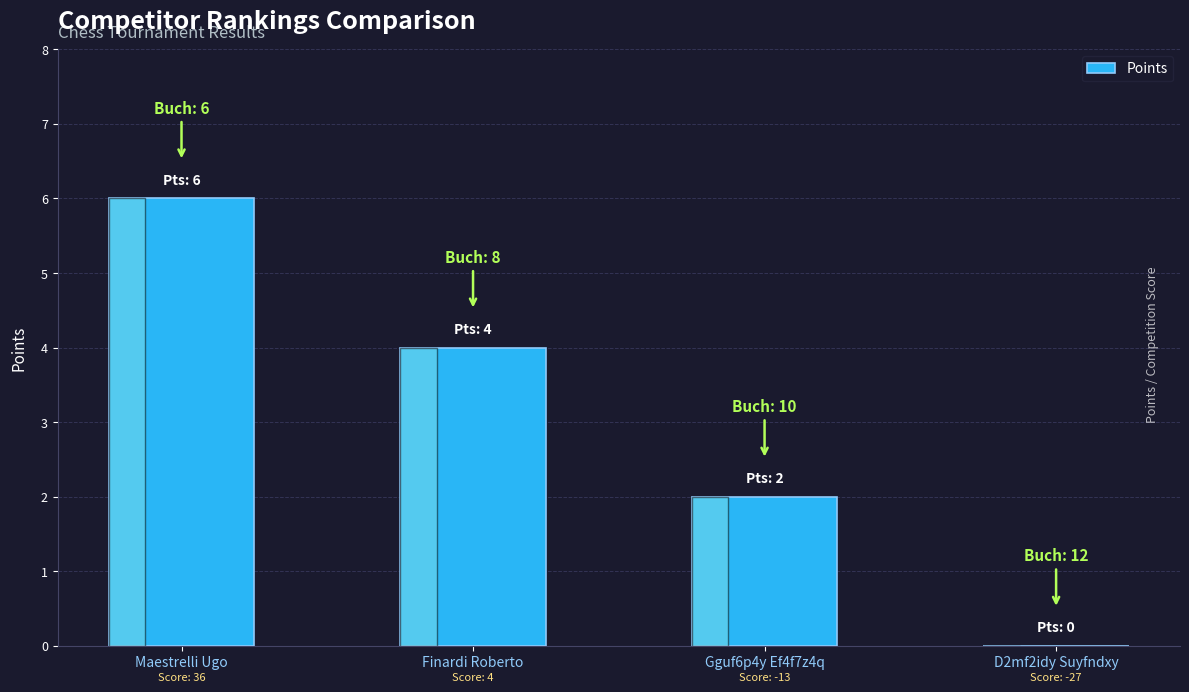

Reading right to left, transcribe all the data shown in this chart.

0	2	4	6